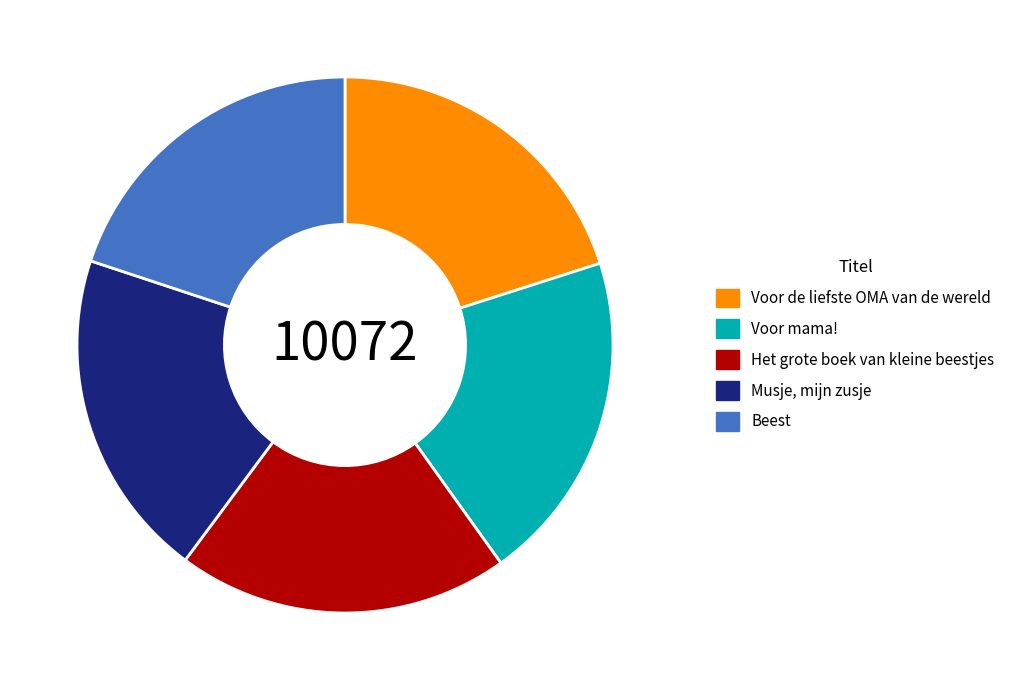

Is the sum of Voor de liefste OMA van de wereld and Musje, mijn zusje greater than half?

No